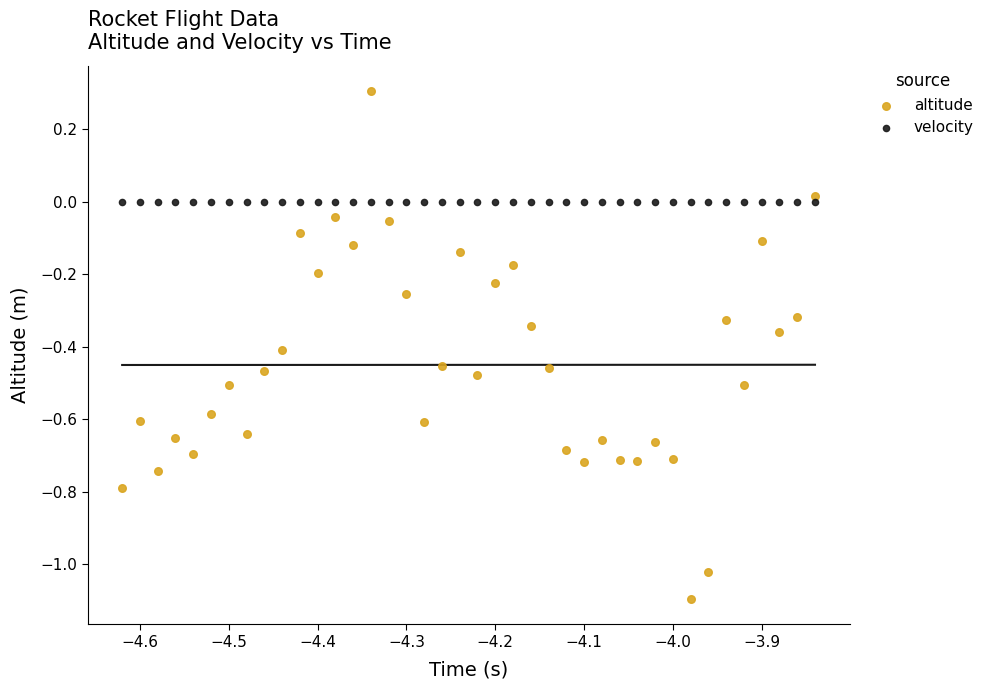

What are all the series names shown in the legend?

altitude, velocity